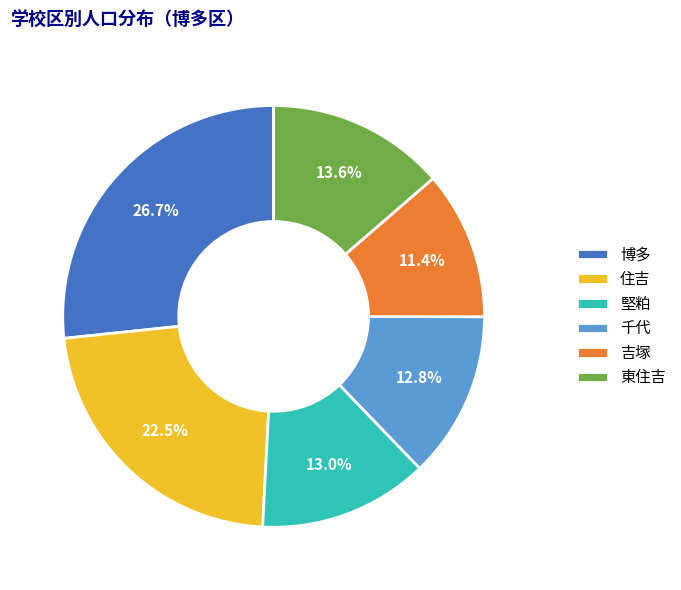

What portion of the pie excludes 住吉?

77.5%